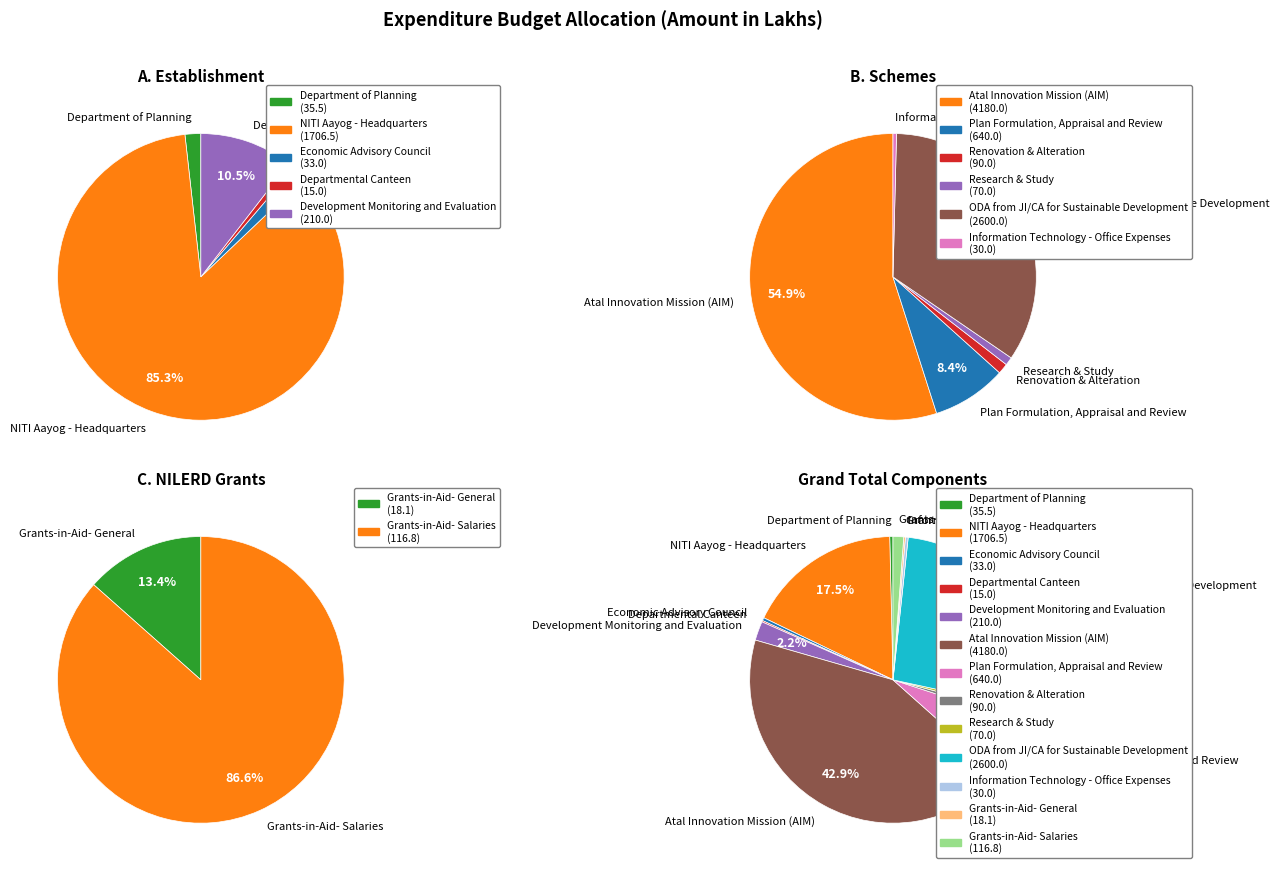

Rank the categories by value from lowest to highest.

Departmental Canteen, Grants-in-Aid- General, Information Technology - Office Expenses, Economic Advisory Council, Department of Planning, Research & Study, Renovation & Alteration, Grants-in-Aid- Salaries, Development Monitoring and Evaluation, Plan Formulation, Appraisal and Review, NITI Aayog - Headquarters, ODA from JI/CA for Sustainable Development, Atal Innovation Mission (AIM)